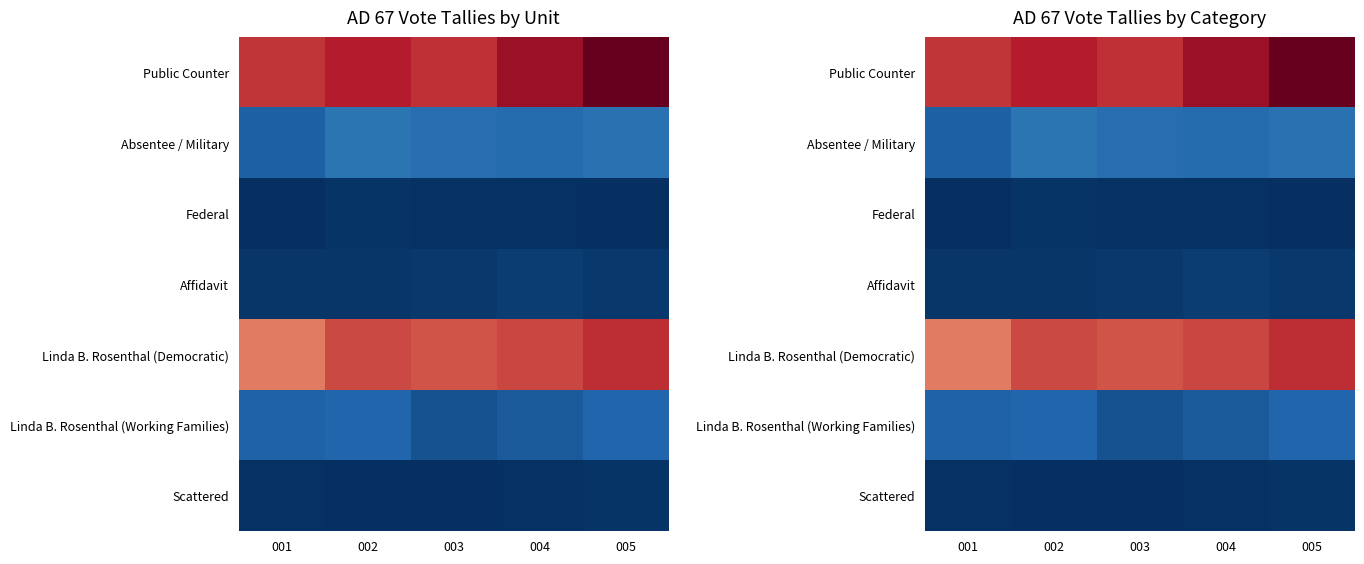

Rank the series by their maximum value, from lowest to highest.

Federal, Scattered, Affidavit, Linda B. Rosenthal (Working Families), Absentee / Military, Linda B. Rosenthal (Democratic), Public Counter